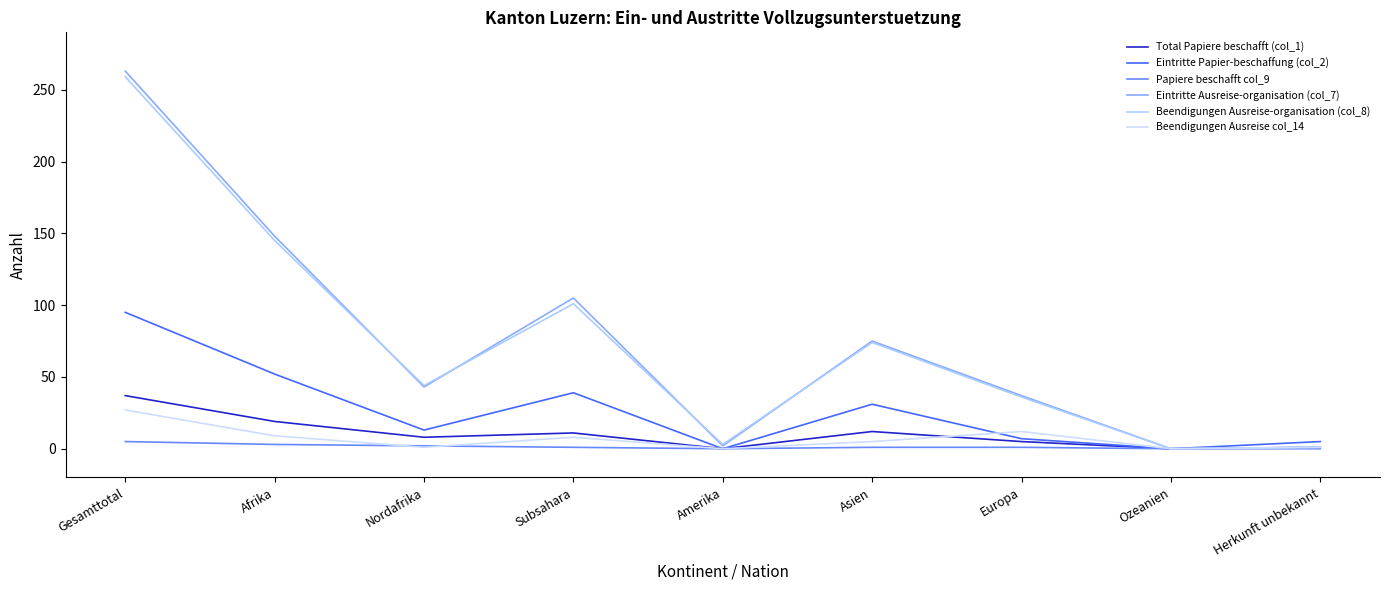

What is the label of the 3rd point from the left?

Nordafrika